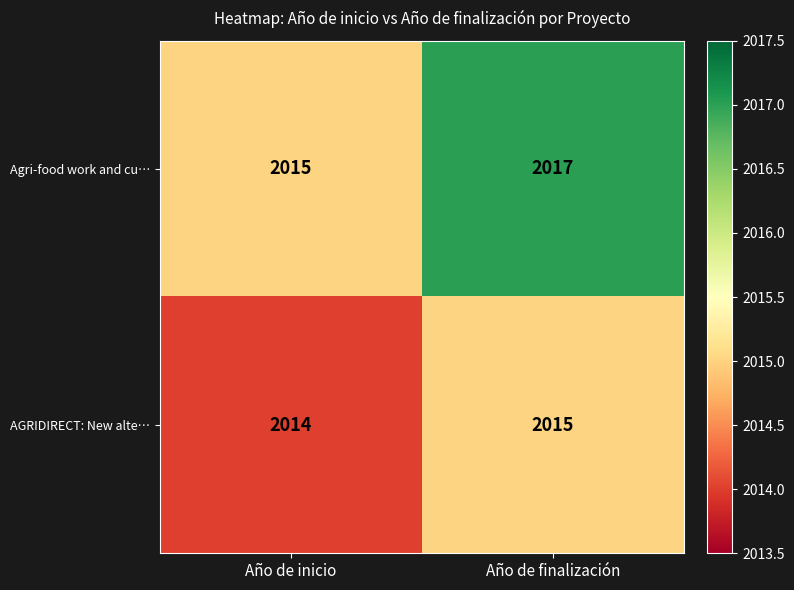

Rank the series by their average value, from highest to lowest.

Agri-food work and cu…, AGRIDIRECT: New alte…